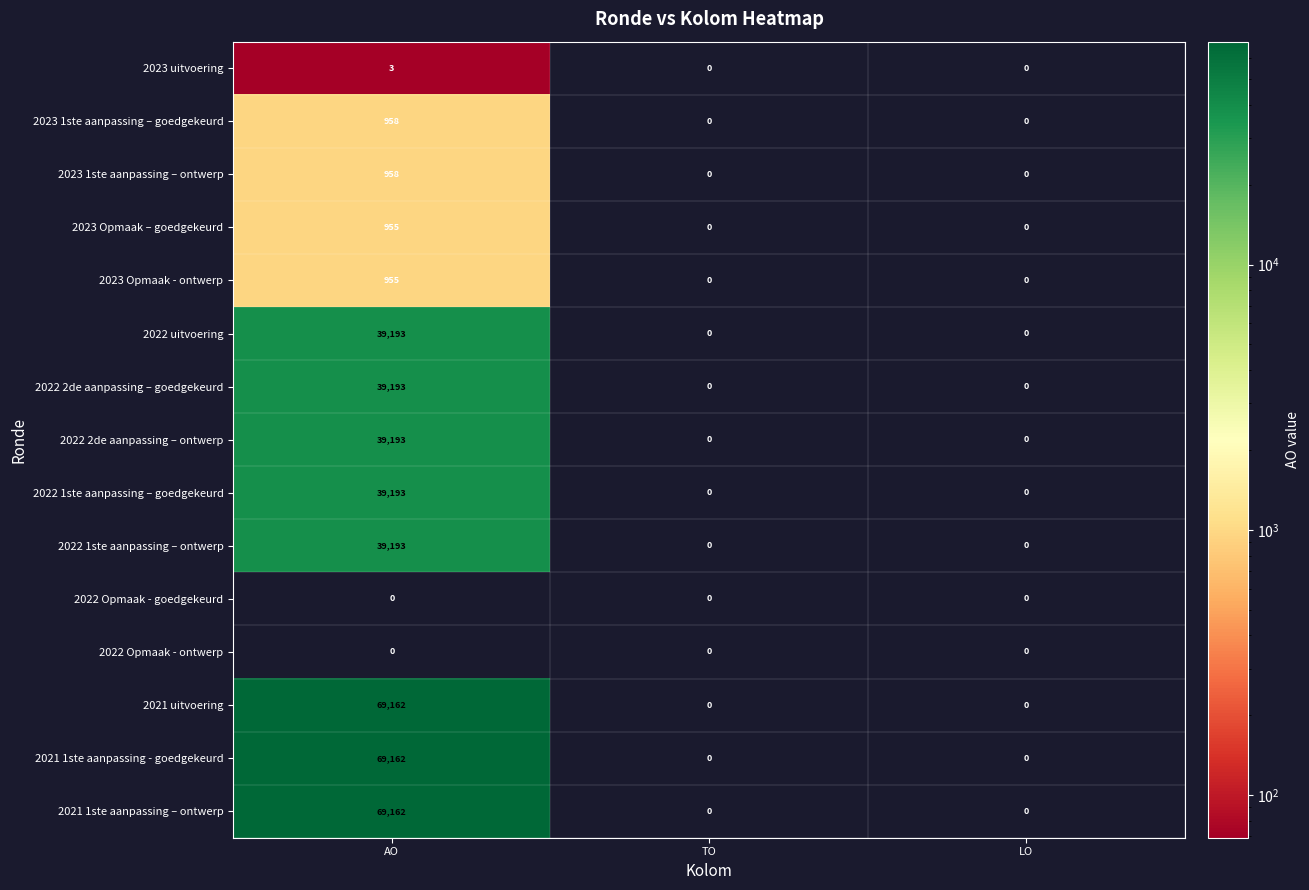

Which category has the highest value in the 2023 1ste aanpassing – ontwerp series?

AO